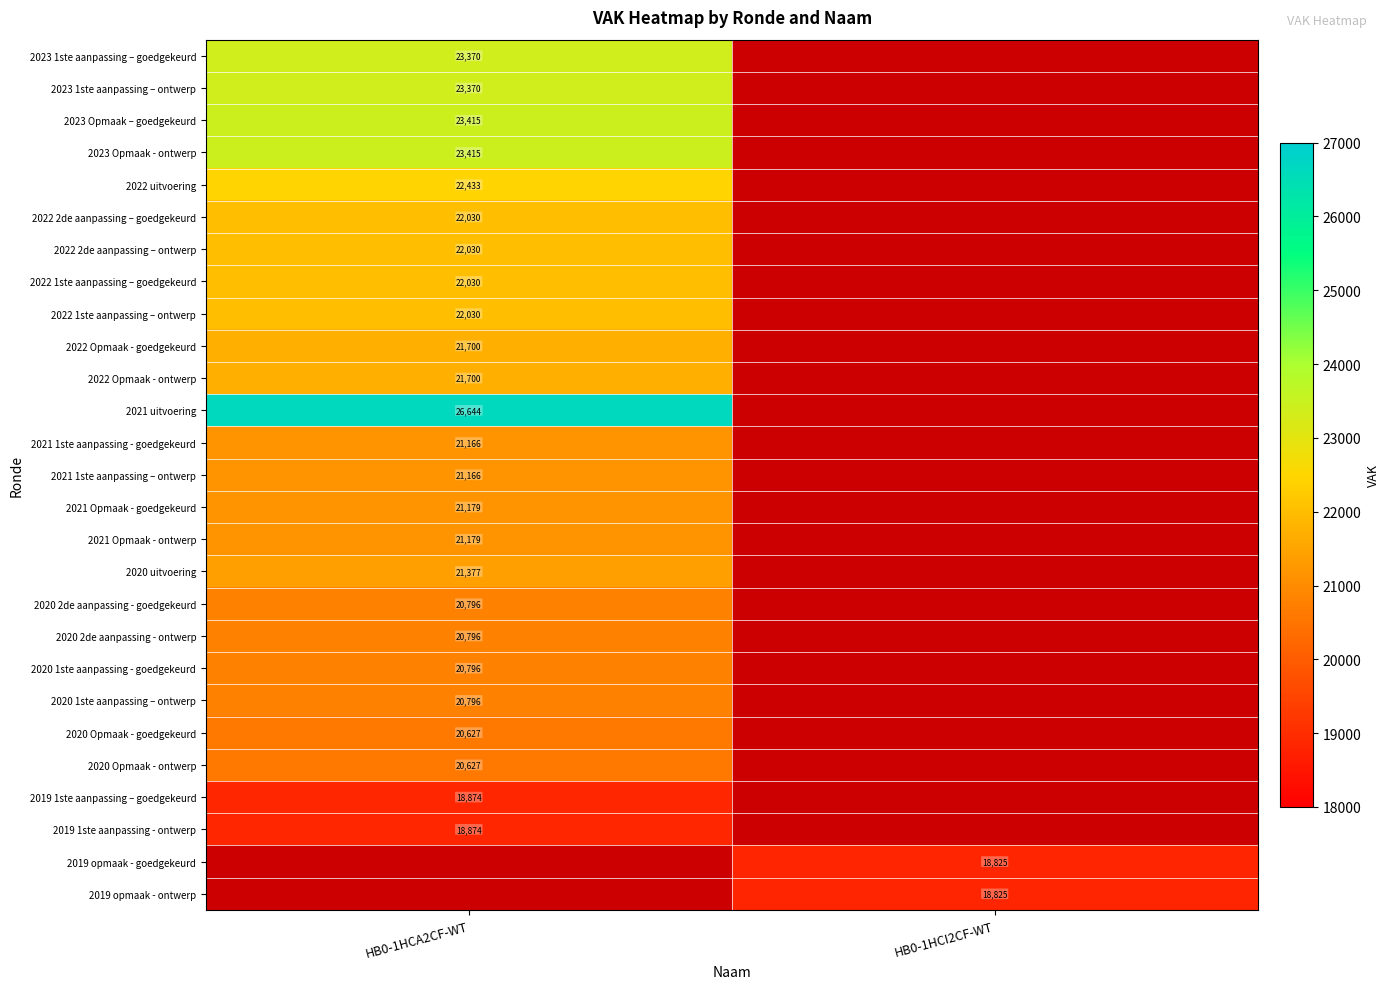

Is it true that 2023 Opmaak – goedgekeurd equals 23415 at HB0-1HCA2CF-WT?

True